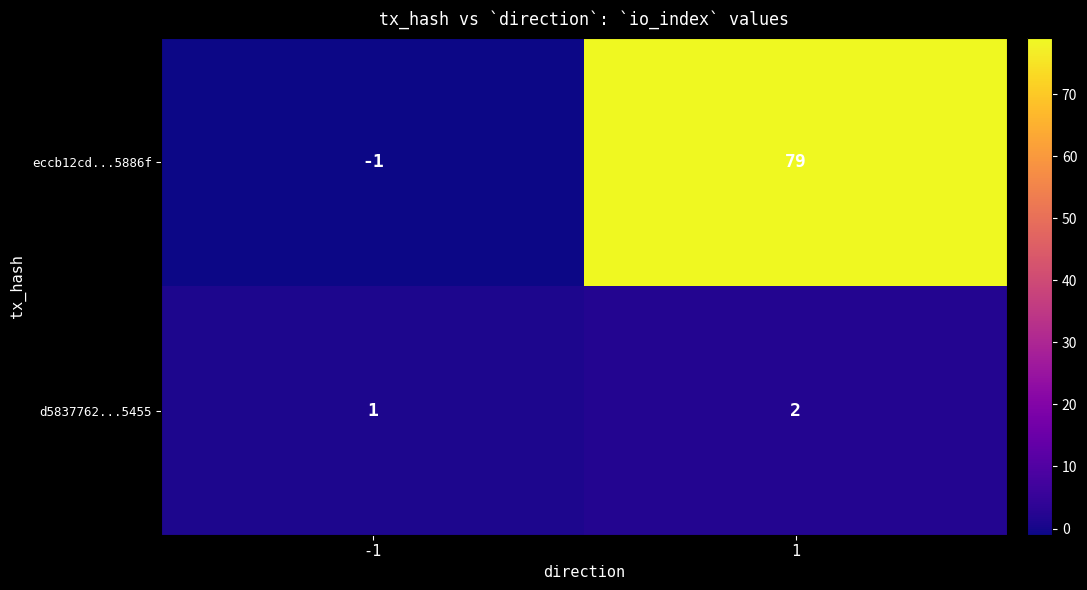

The eccb12cd...5886f series shows 79 at 1. True or false?

True